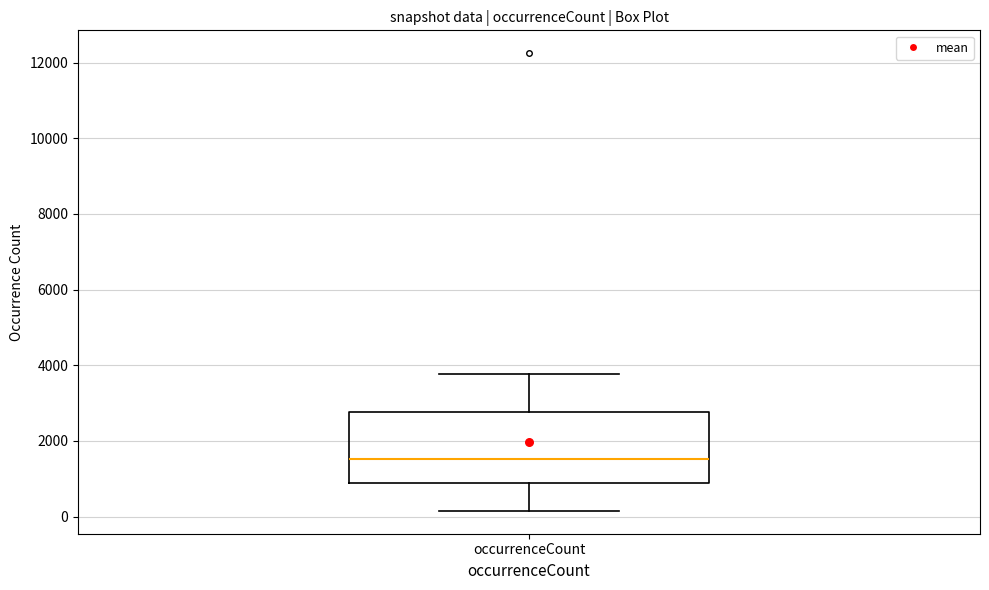

Read this box plot against the y-axis: the position of the median line, the range covered by the box, and the ends of both whiskers. The values are not printed on the chart, so give them approximately, as read against the axis.

median 1600, box 800 to 2800, whiskers 200 to 3800